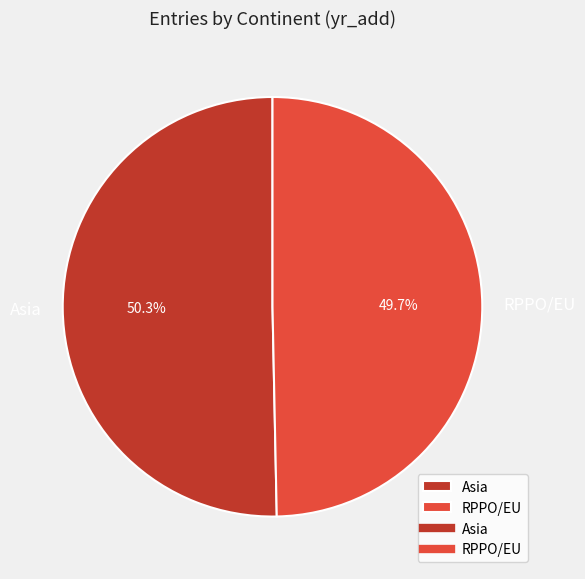

To the nearest percent, what is the difference between the largest and smallest slice percentages?

1%